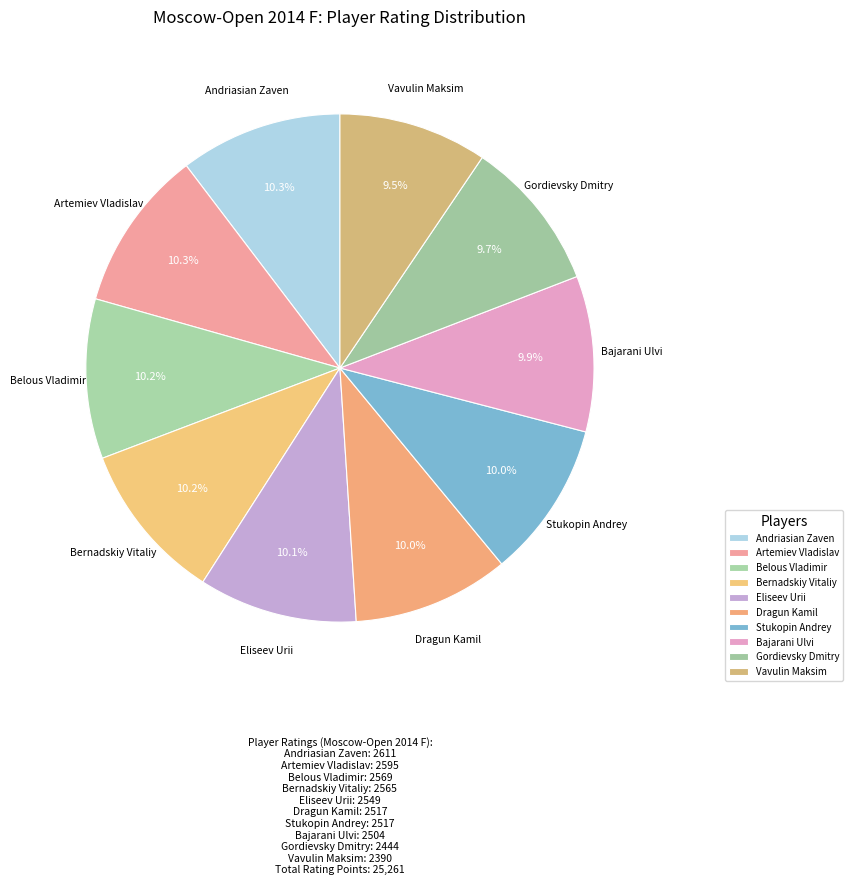

Is there a majority slice in this chart?

No